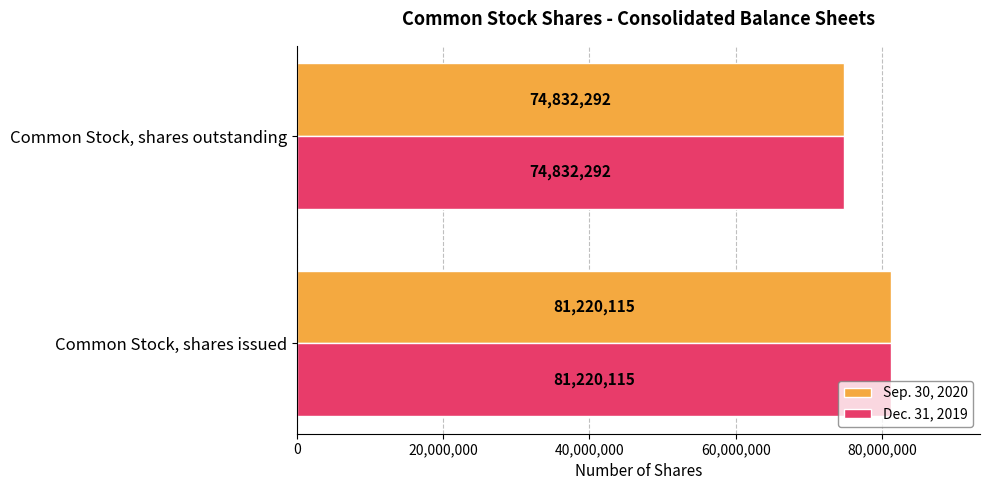

What is the sum of the Sep. 30, 2020 values at Common Stock, shares outstanding and Common Stock, shares issued?

156052407